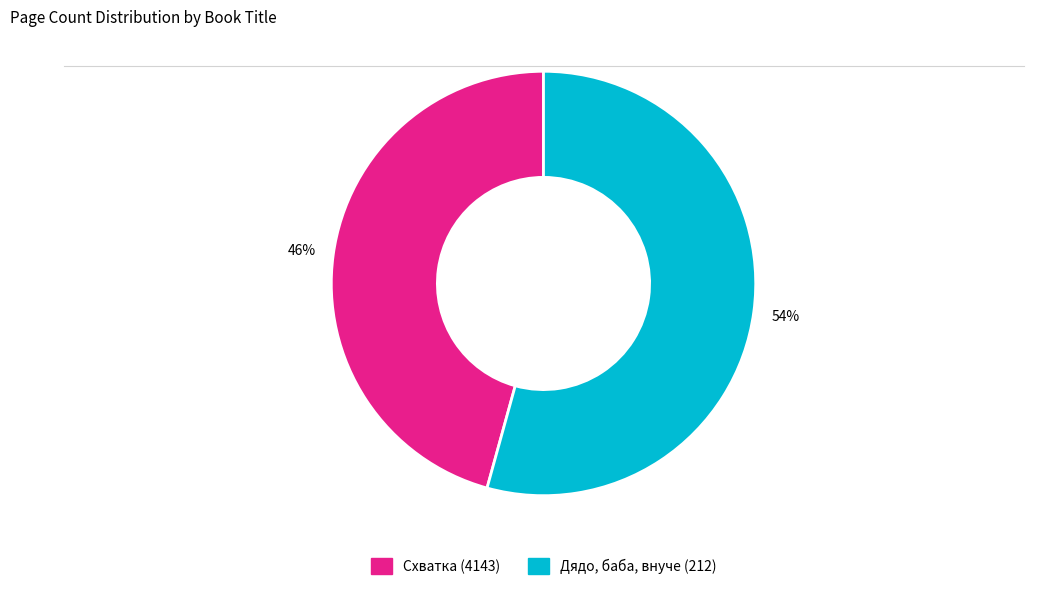

Rank the categories by value from highest to lowest.

Дядо, баба, внуче (212), Схватка (4143)